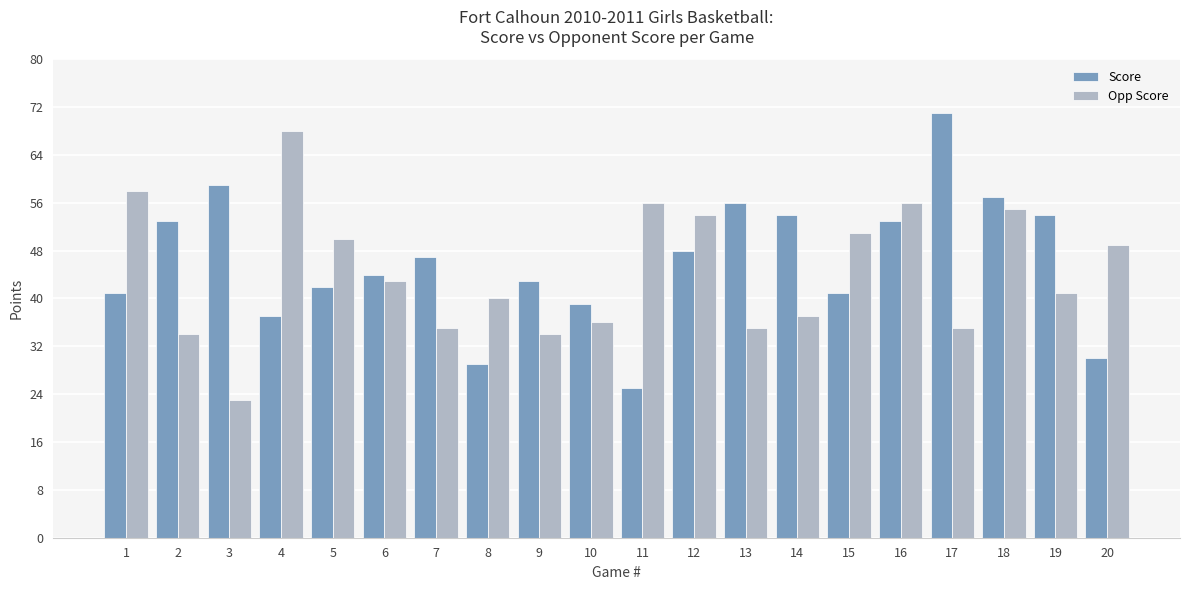

Reading left to right, extract all data points from this chart.

Score: 1=41	2=53	3=59	4=37	5=42	6=44	7=47	8=29	9=43	10=39	11=25	12=48	13=56	14=54	15=41	16=53	17=71	18=57	19=54	20=30
Opp Score: 1=58	2=34	3=23	4=68	5=50	6=43	7=35	8=40	9=34	10=36	11=56	12=54	13=35	14=37	15=51	16=56	17=35	18=55	19=41	20=49